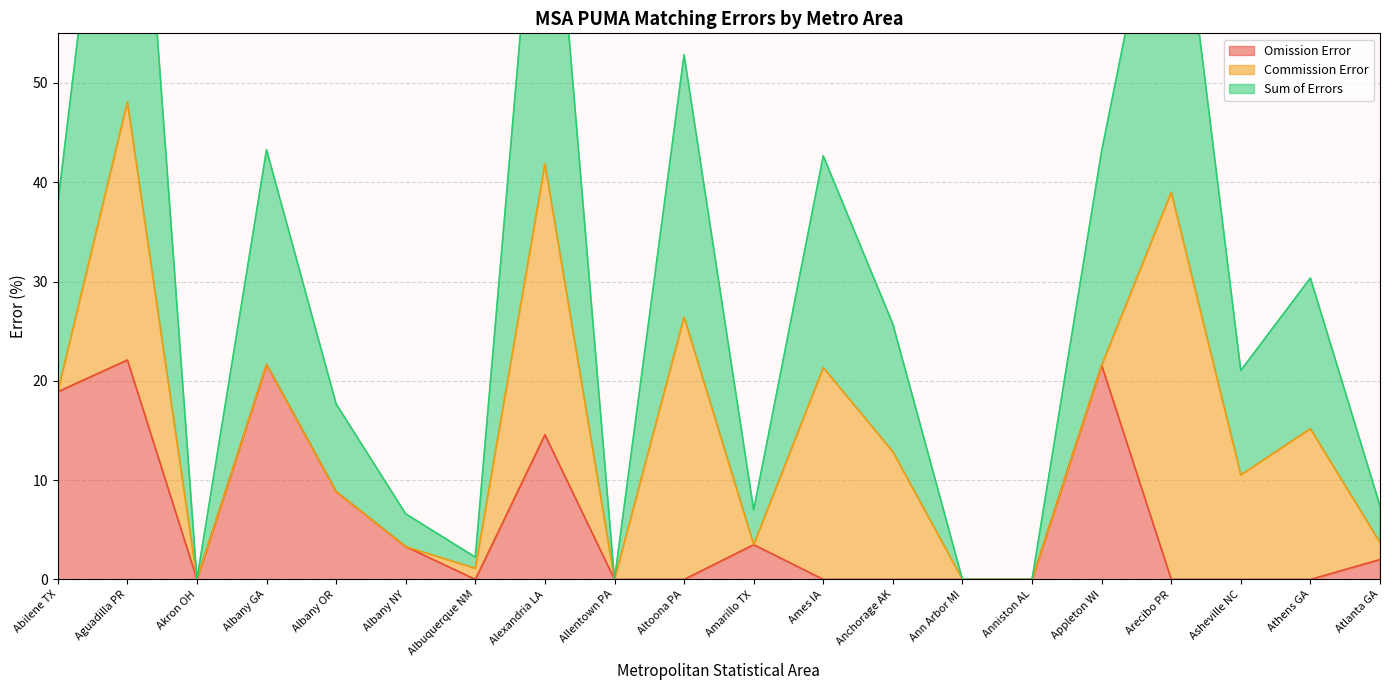

Where is Omission Error nearest to the value 11?

Albany OR